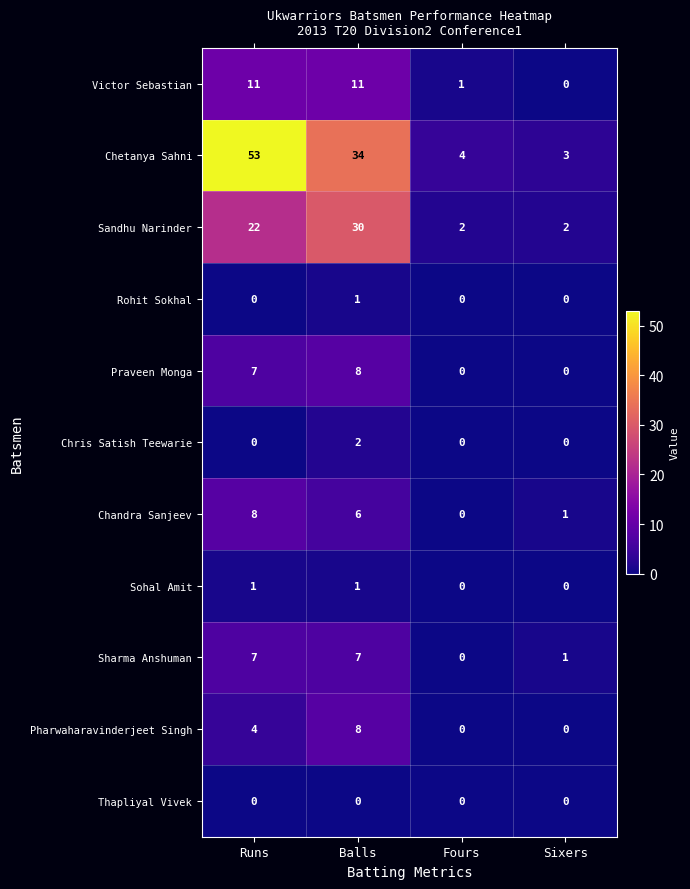

How many Pharwaharavinderjeet Singh values are between 0 and 8?

4